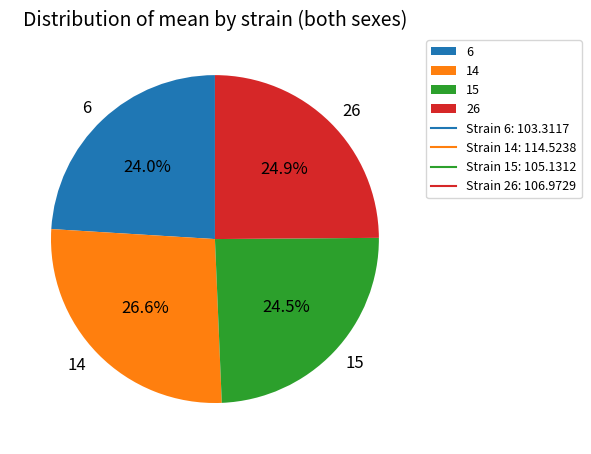

What percentage is NOT represented by 26?

75.1%